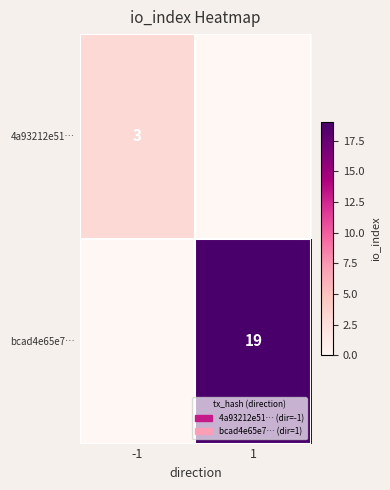

True or false: 4a93212e51… has a value of 4 at -1.

False